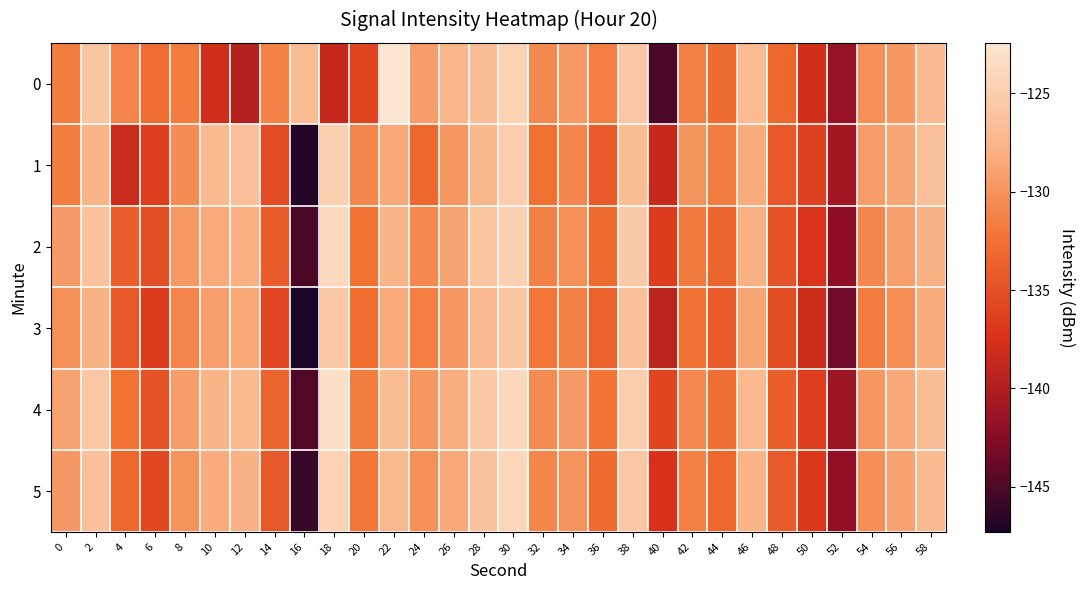

Reading right to left, transcribe all the data shown in this chart.

0: 58=-127.1	56=-129.6	54=-130.3	52=-141.6	50=-137.8	48=-133.2	46=-127.0	44=-132.9	42=-131.4	40=-145.2	38=-125.8	36=-131.5	34=-129.6	32=-130.7	30=-124.5	28=-126.6	26=-127.5	24=-129.3	22=-122.4	20=-135.9	18=-138.6	16=-127.0	14=-131.3	12=-139.7	10=-138.0	8=-131.7	6=-132.7	4=-131.1	2=-125.9	0=-131.7
1: 58=-126.5	56=-128.7	54=-129.4	52=-140.8	50=-136.2	48=-134.5	46=-128.3	44=-131.7	42=-130.1	40=-138.5	38=-126.8	36=-134.2	34=-130.9	32=-132.6	30=-125.1	28=-127.4	26=-129.8	24=-133.2	22=-128.5	20=-131.0	18=-124.9	16=-146.7	14=-135.4	12=-126.6	10=-127.2	8=-130.6	6=-136.4	4=-138.3	2=-127.6	0=-131.7
2: 58=-127.8	56=-129.1	54=-130.9	52=-142.1	50=-137.2	48=-134.8	46=-127.9	44=-133.5	42=-131.8	40=-136.7	38=-125.4	36=-132.9	34=-130.2	32=-131.3	30=-124.7	28=-126.1	26=-128.9	24=-130.8	22=-127.6	20=-132.4	18=-123.8	16=-145.2	14=-134.1	12=-127.9	10=-128.4	8=-129.6	6=-135.2	4=-133.8	2=-126.3	0=-129.5
3: 58=-128.3	56=-130.4	54=-131.6	52=-143.5	50=-138.1	48=-135.3	46=-128.7	44=-134.1	42=-132.5	40=-139.2	38=-126.5	36=-133.7	34=-131.4	32=-132.1	30=-125.9	28=-127.3	26=-129.7	24=-131.5	22=-128.4	20=-132.8	18=-125.6	16=-147.3	14=-135.8	12=-128.6	10=-129.2	8=-130.9	6=-136.8	4=-134.5	2=-127.8	0=-130.2
4: 58=-126.7	56=-128.5	54=-129.8	52=-141.2	50=-136.5	48=-133.9	46=-127.2	44=-132.7	42=-130.8	40=-135.9	38=-125.1	36=-132.2	34=-129.5	32=-130.6	30=-123.9	28=-125.6	26=-128.1	24=-129.8	22=-126.9	20=-131.7	18=-123.2	16=-144.8	14=-133.5	12=-127.1	10=-127.6	8=-129.3	6=-134.9	4=-132.4	2=-125.7	0=-128.9
5: 58=-127.1	56=-129.0	54=-130.3	52=-141.9	50=-137.0	48=-134.2	46=-127.6	44=-133.2	42=-131.3	40=-137.4	38=-125.8	36=-133.0	34=-130.1	32=-131.0	30=-124.1	28=-126.2	26=-128.5	24=-130.2	22=-127.3	20=-132.1	18=-124.5	16=-146.0	14=-134.4	12=-127.8	10=-128.3	8=-130.1	6=-135.7	4=-133.2	2=-126.5	0=-129.7